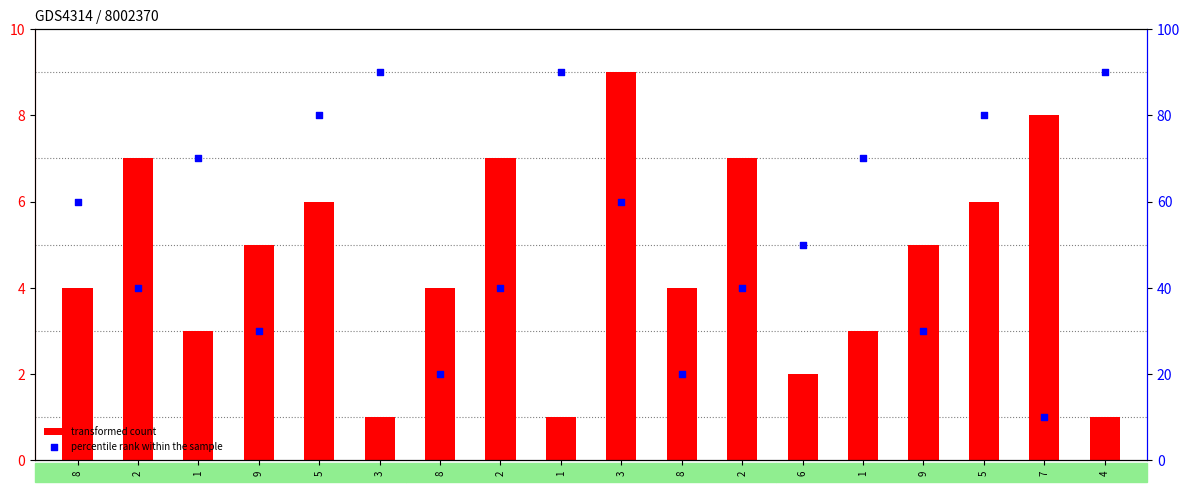

At how many categories does at least one series exceed 70?

5